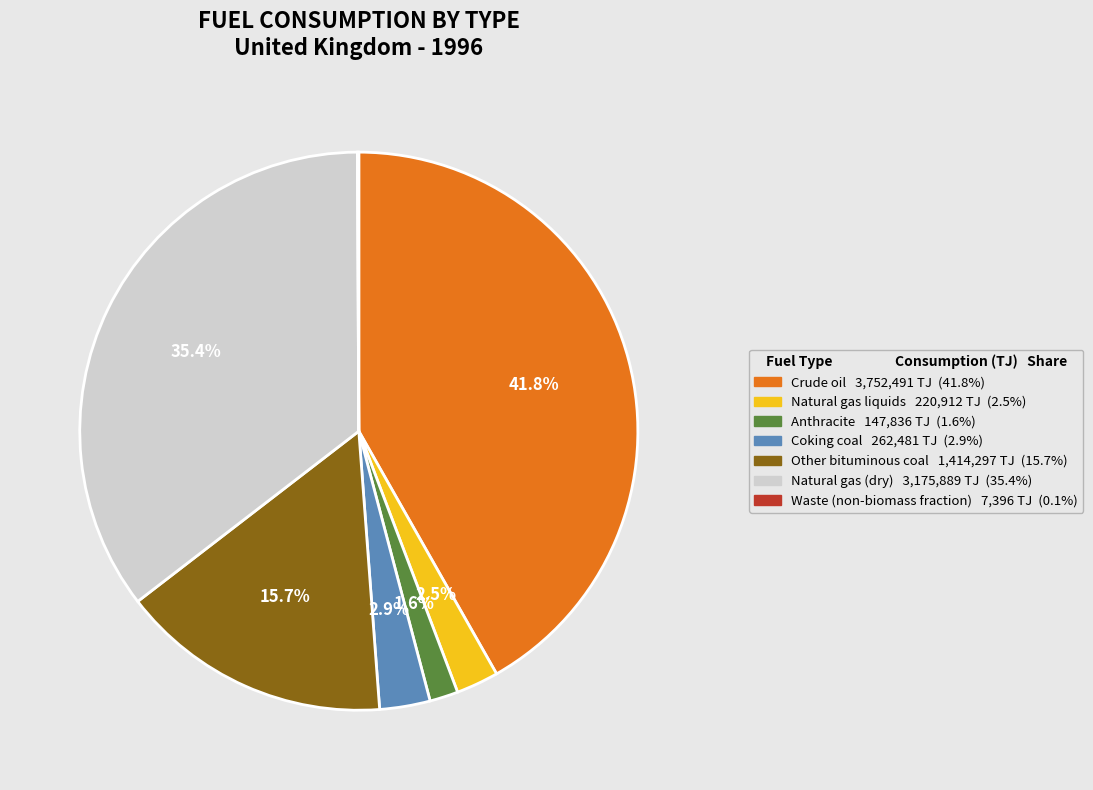

What portion of the pie excludes Anthracite?

98.4%